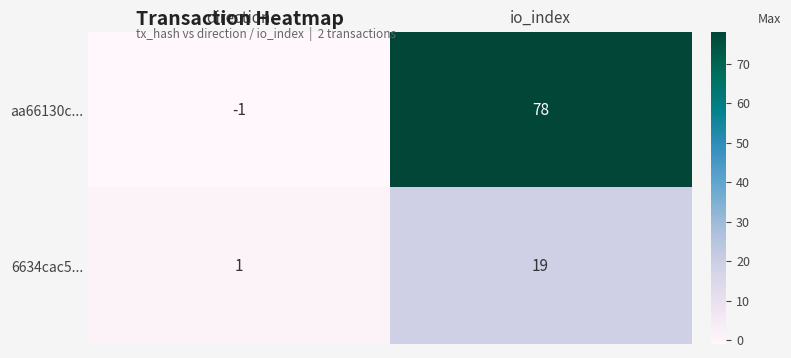

Between direction and io_index, which series saw the biggest shift?

aa66130c...